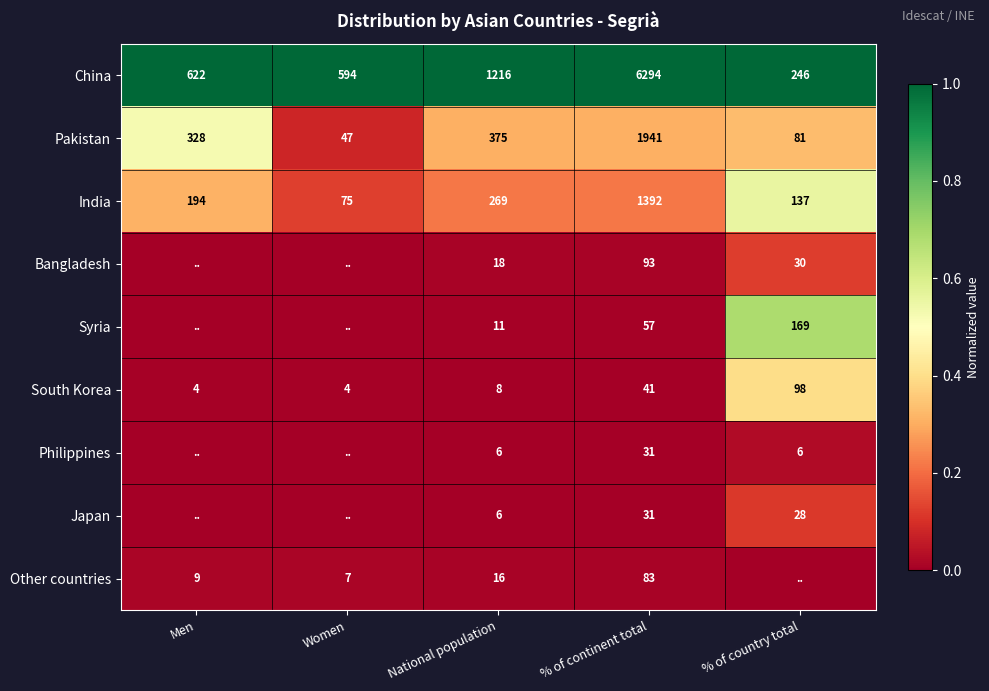

At which label is China closest to 3270?

National population